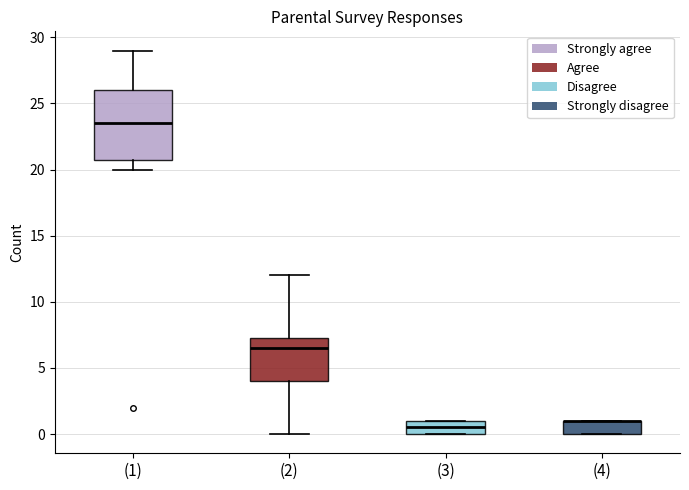

Reading left to right, read every box against the y-axis: the position of its median line, the range the box covers, and the ends of its whiskers. The values are not printed on the chart, so give them approximately, as read against the axis.

(1): median 23.5, box 21.0 to 26.0, whiskers 20.0 to 29.0
(2): median 6.5, box 4.0 to 7.5, whiskers 0.0 to 12.0
(3): median 0.5, box 0.0 to 1.0, whiskers 0.0 to 1.0
(4): median 1.0 (drawn on the box's upper edge), box 0.0 to 1.0, whiskers 0.0 to 1.0